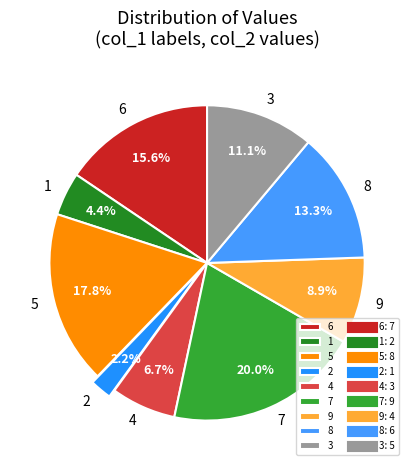

What percentage do 9 and 8 together represent?

22.2%